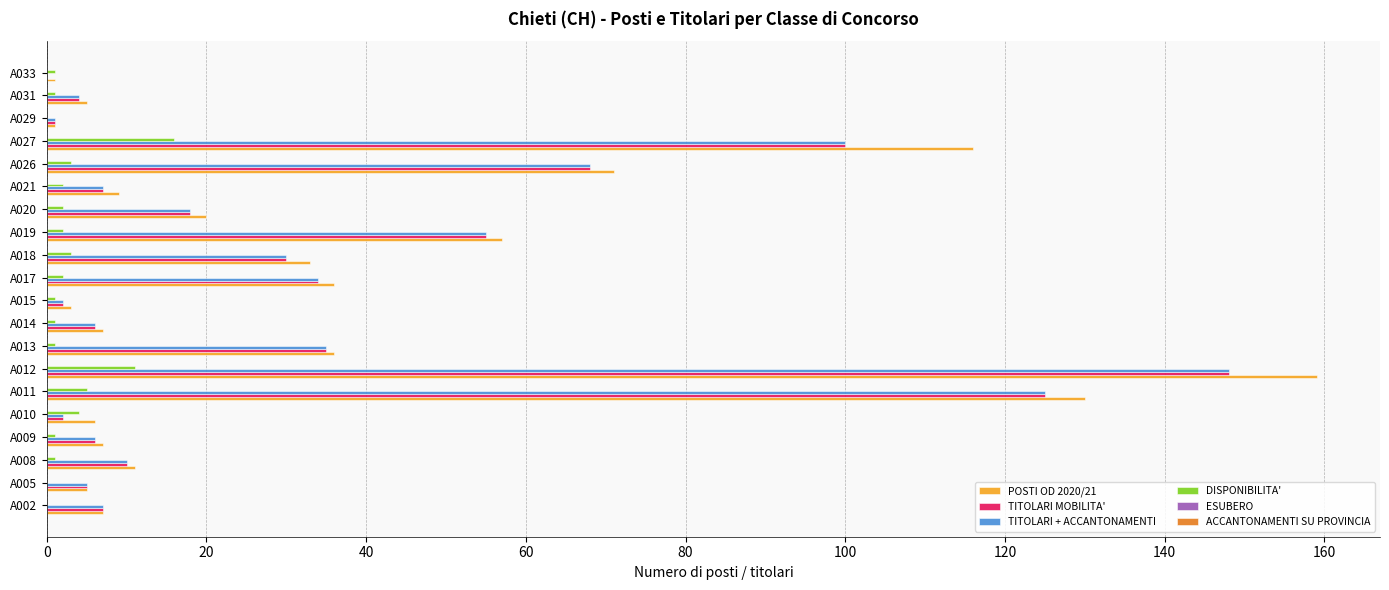

What is the sum of all TITOLARI MOBILITA' values?

663